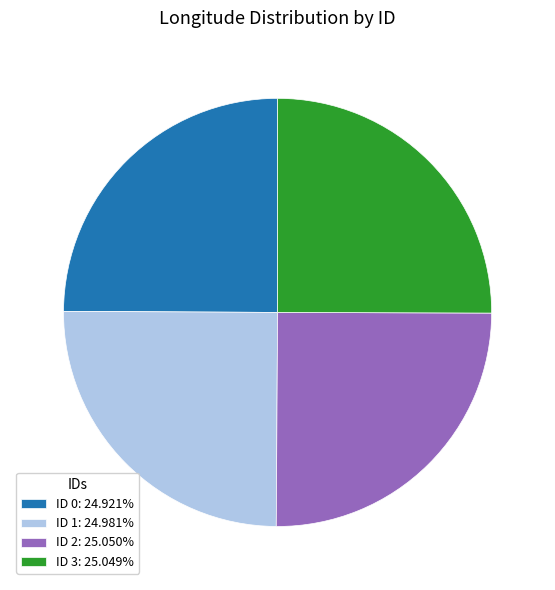

What is the ratio of the value at ID 0: 24.921% to the value at ID 2: 25.050%?

1.0